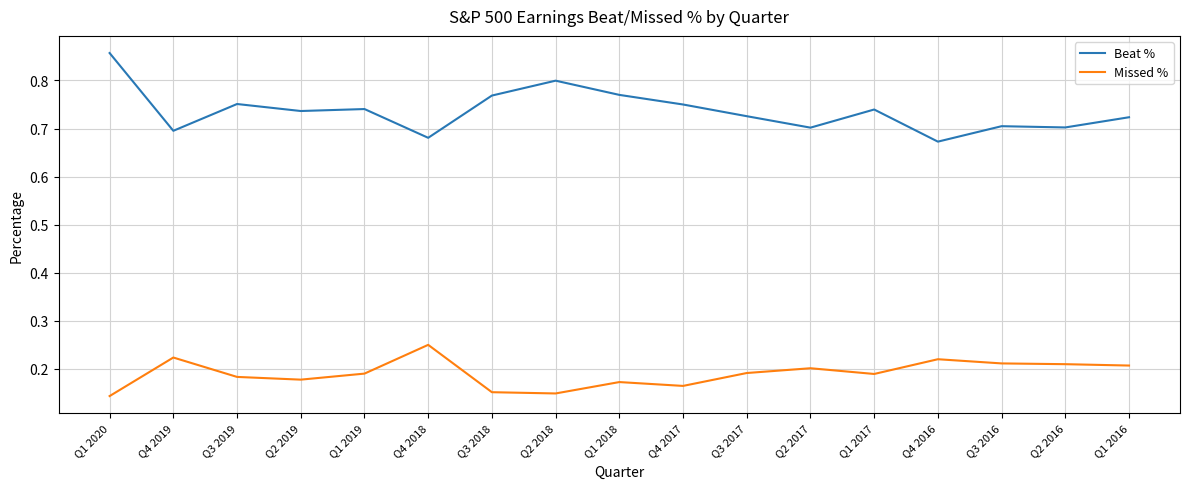

At which category is the sum across all series the highest?

Q1 2020